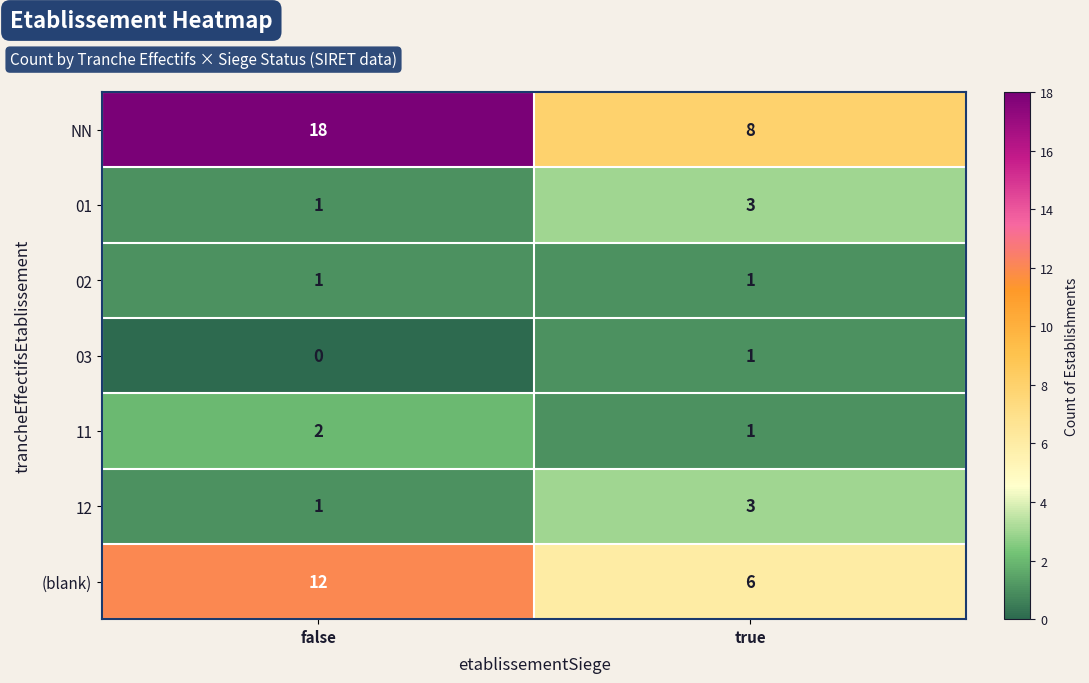

At which category does the chart reach its minimum across all series?

false